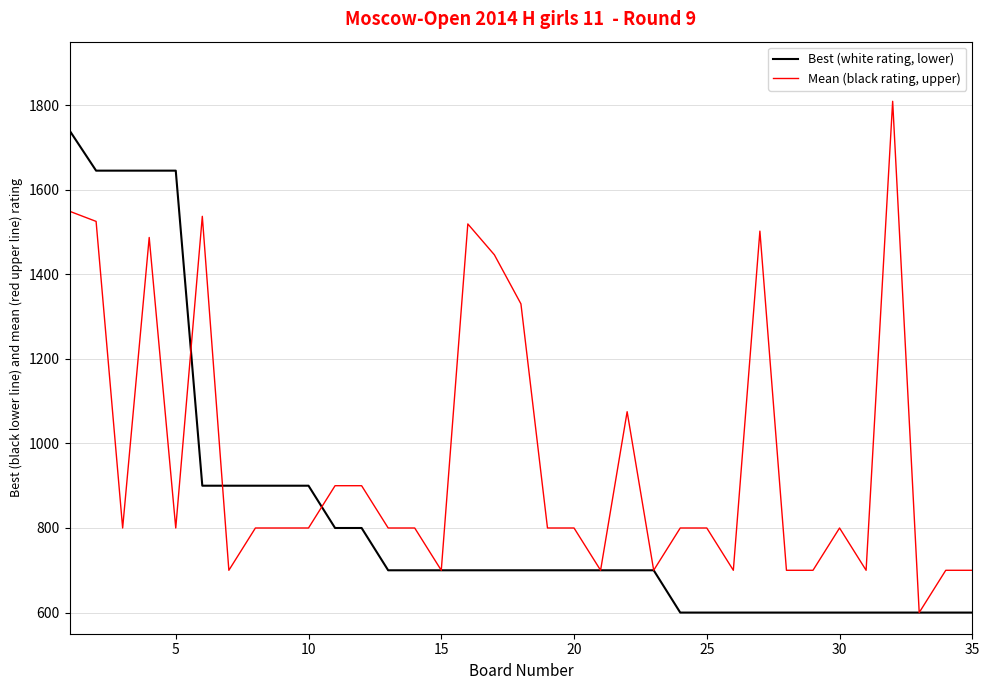

Does the chart have visible grid lines?

Yes